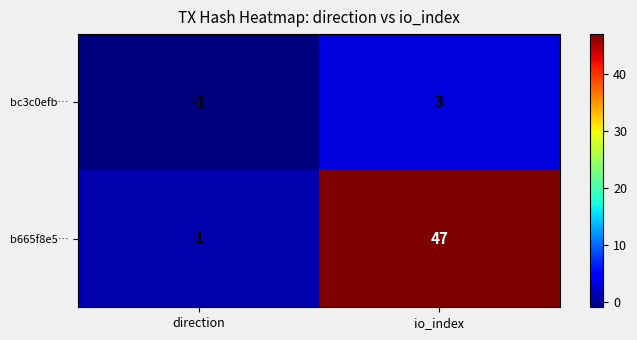

How many values in bc3c0efb… are below zero?

1